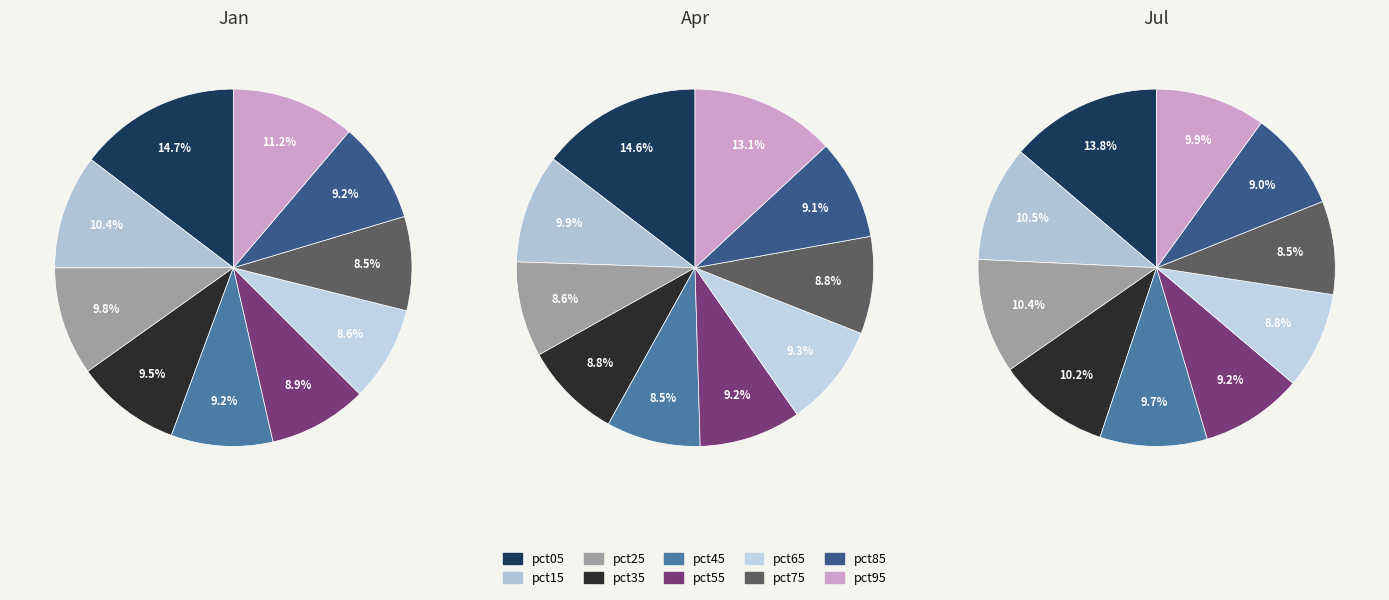

Rank the categories by Jan value from lowest to highest.

pct75, pct65, pct55, pct85, pct45, pct35, pct25, pct15, pct95, pct05